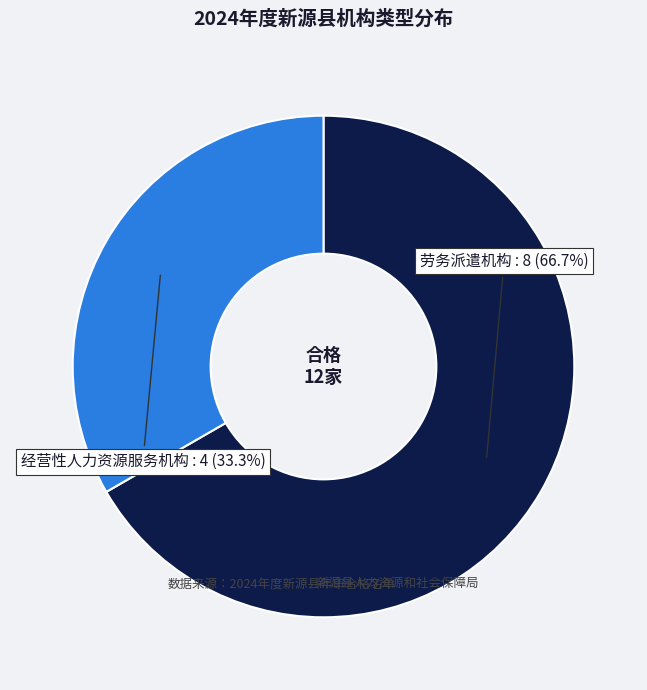

Is there any slice that represents more than half of the pie?

Yes